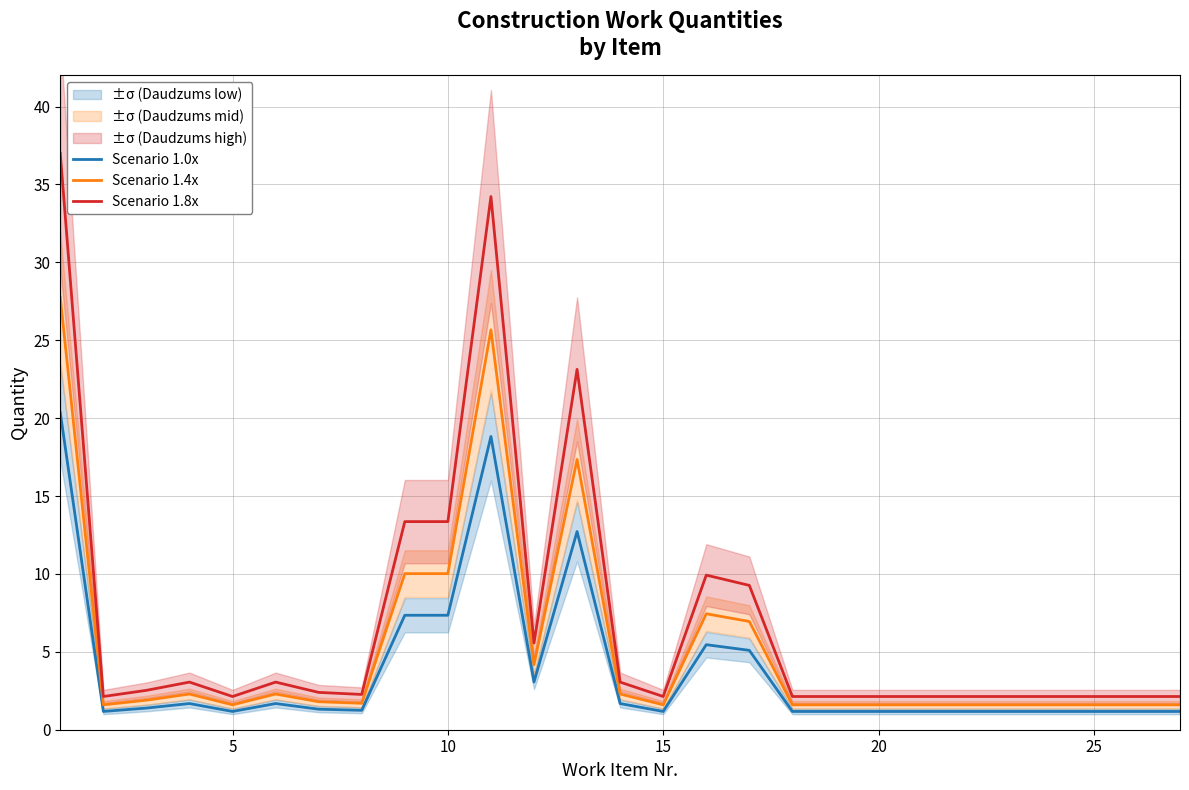

What is the sum of all Scenario 1.8x values?

189.9